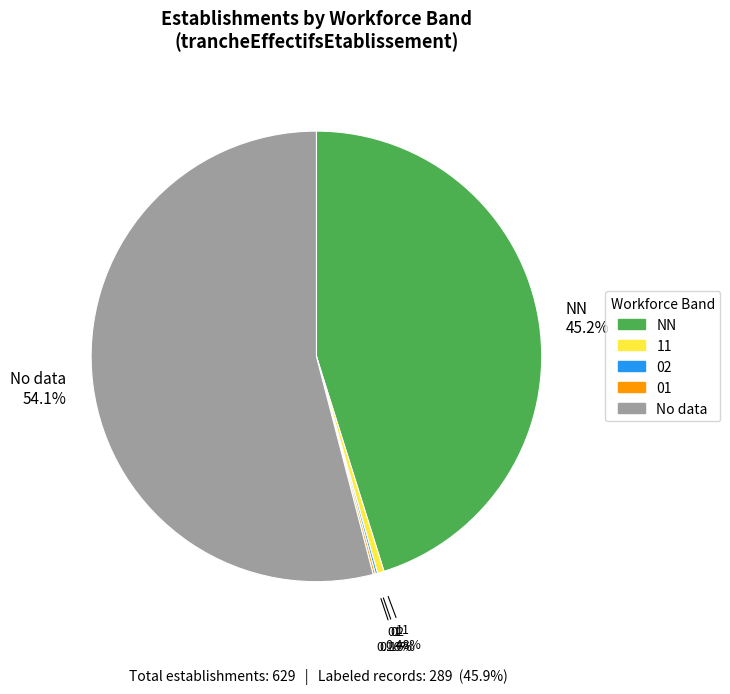

Is there a majority slice in this chart?

Yes